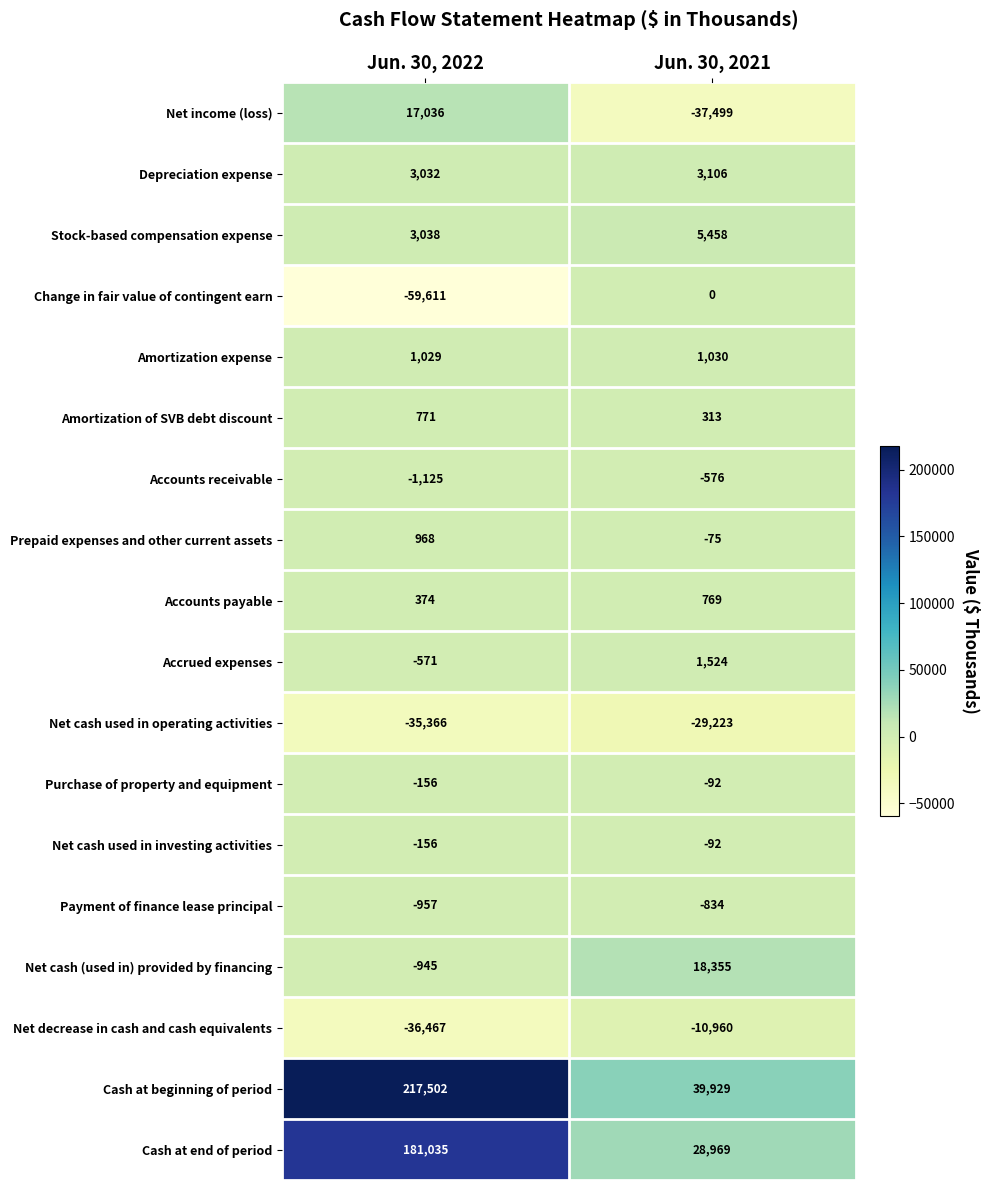

At which category is the sum across all series the highest?

Jun. 30, 2022